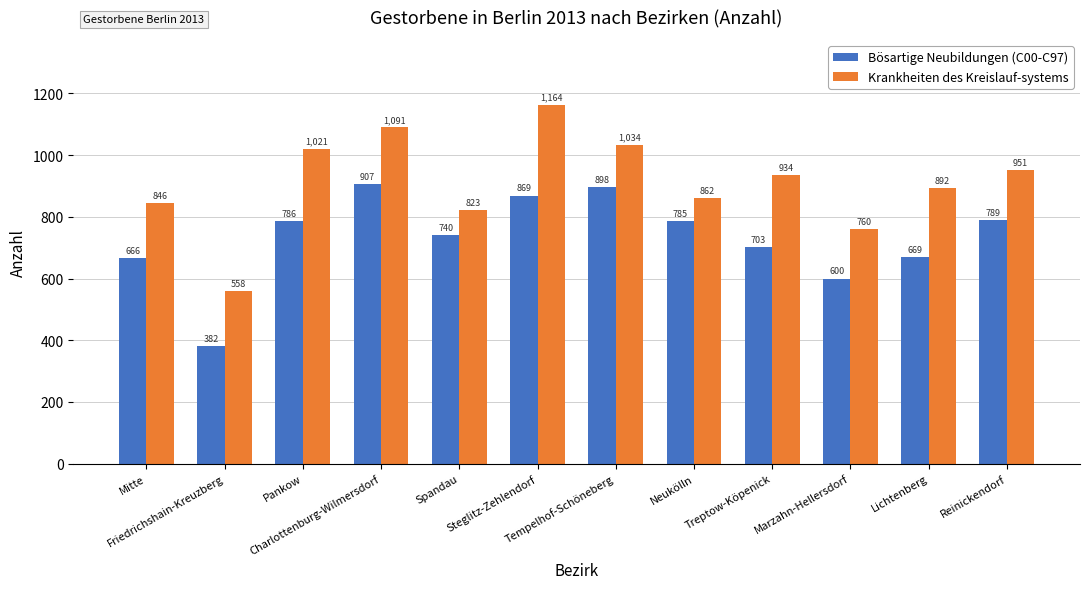

At how many categories does at least one series exceed 455?

12